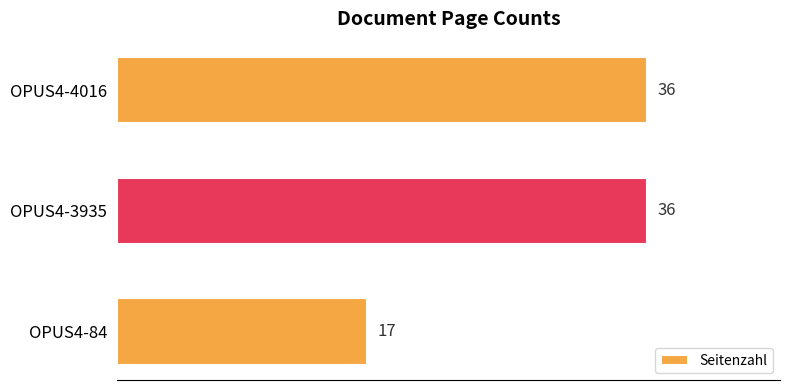

What is the greatest value displayed?

36